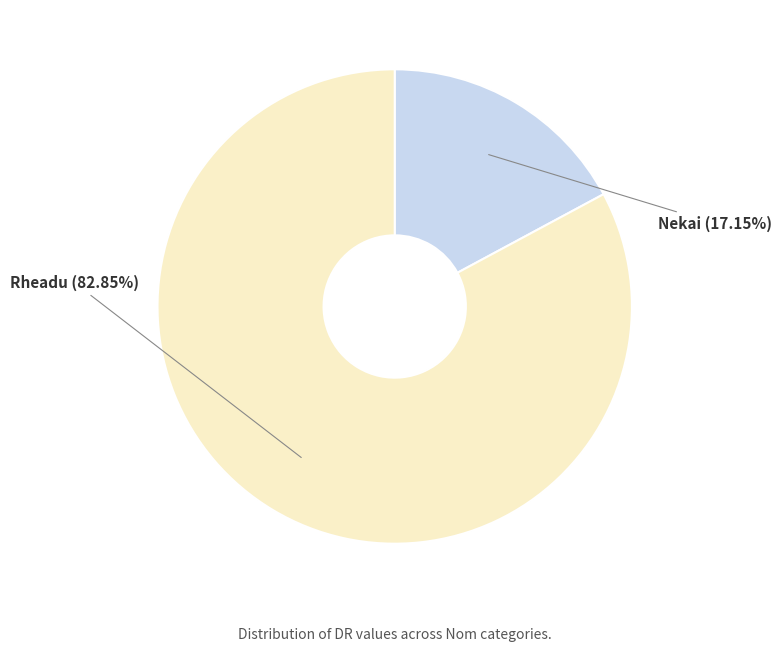

Does any single category account for the majority?

Yes